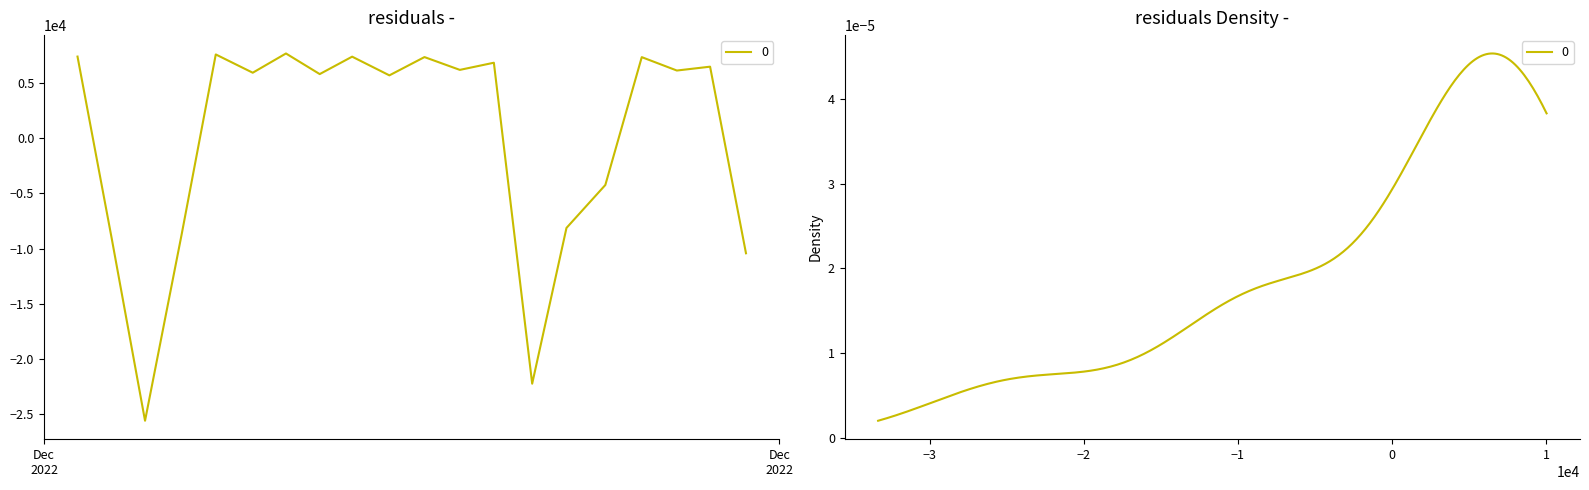

How many values are above zero?

13